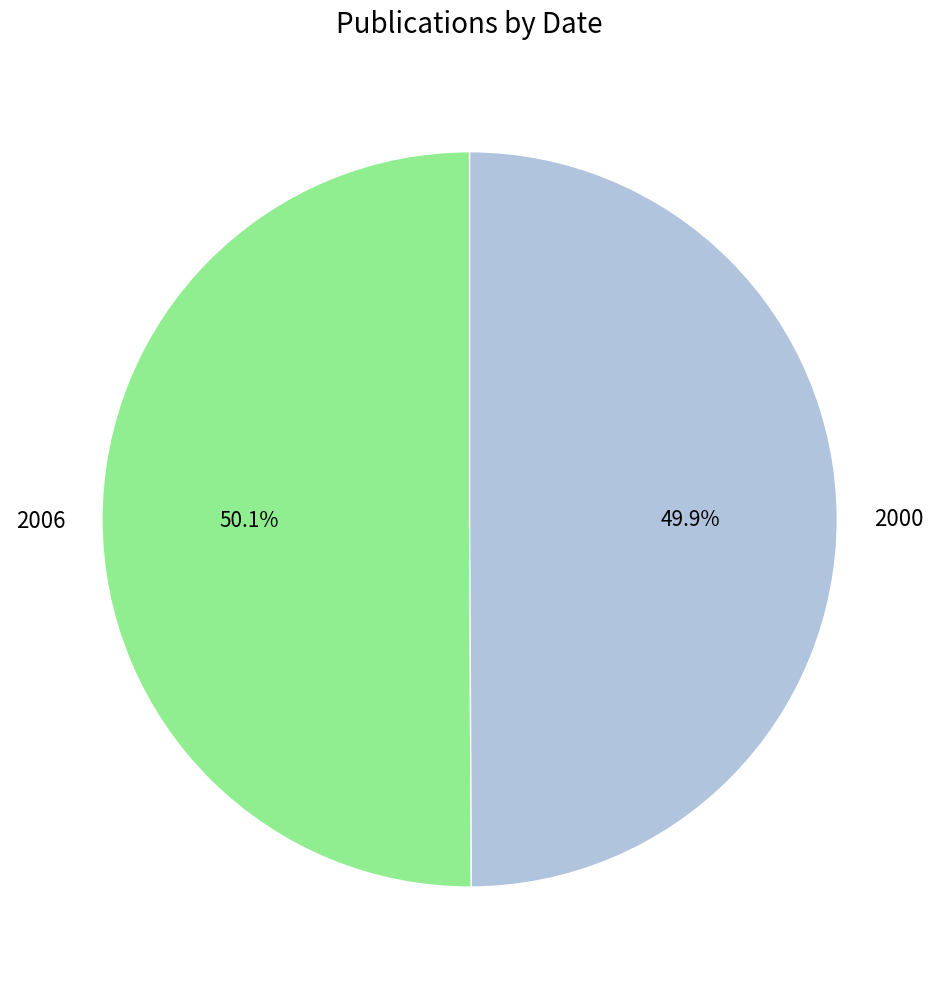

How many slices are in this pie chart?

2